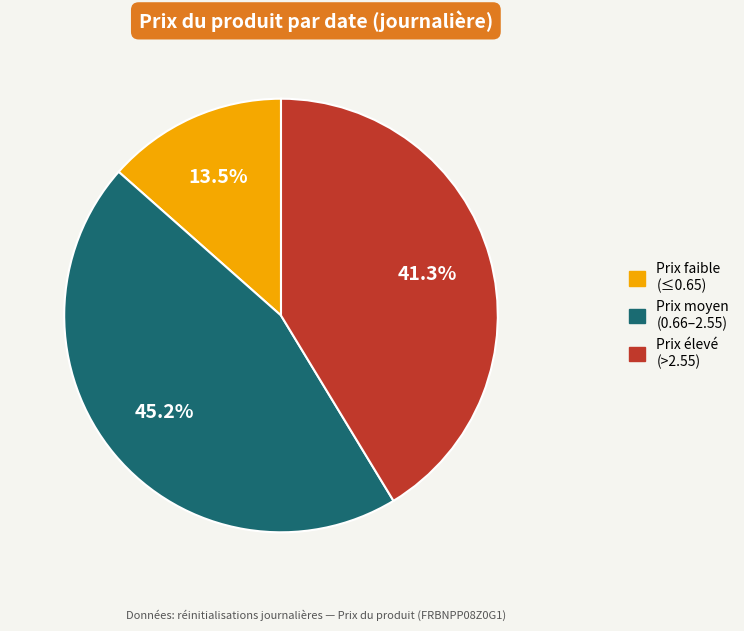

Is there a majority slice in this chart?

No